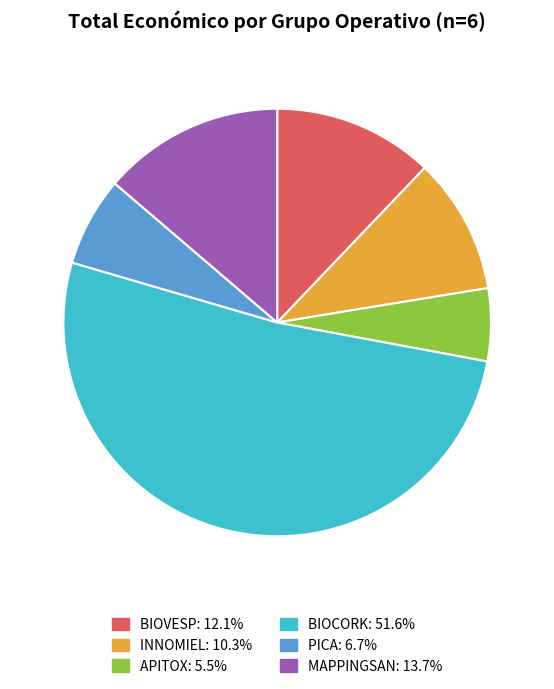

Rank the categories by value from highest to lowest.

BIOCORK, MAPPINGSAN, BIOVESP, INNOMIEL, PICA, APITOX